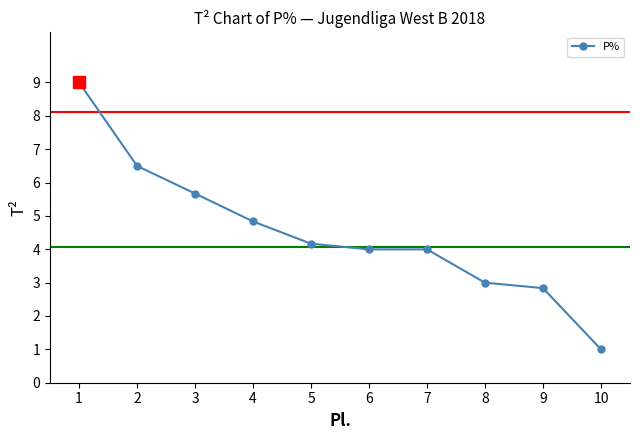

At which category does the chart reach its minimum across all series?

10